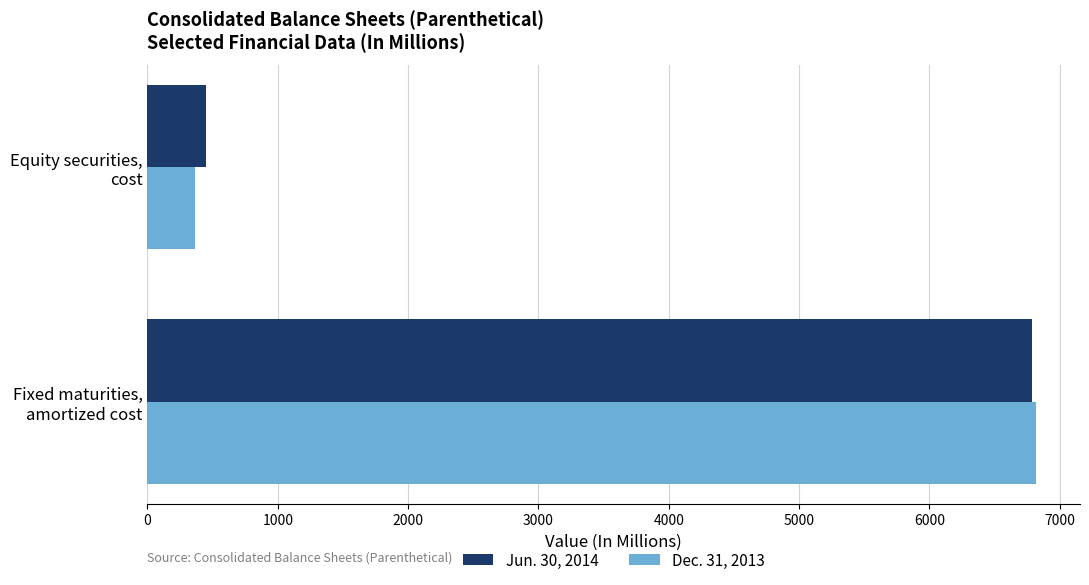

Which series has the widest spread of values?

Dec. 31, 2013